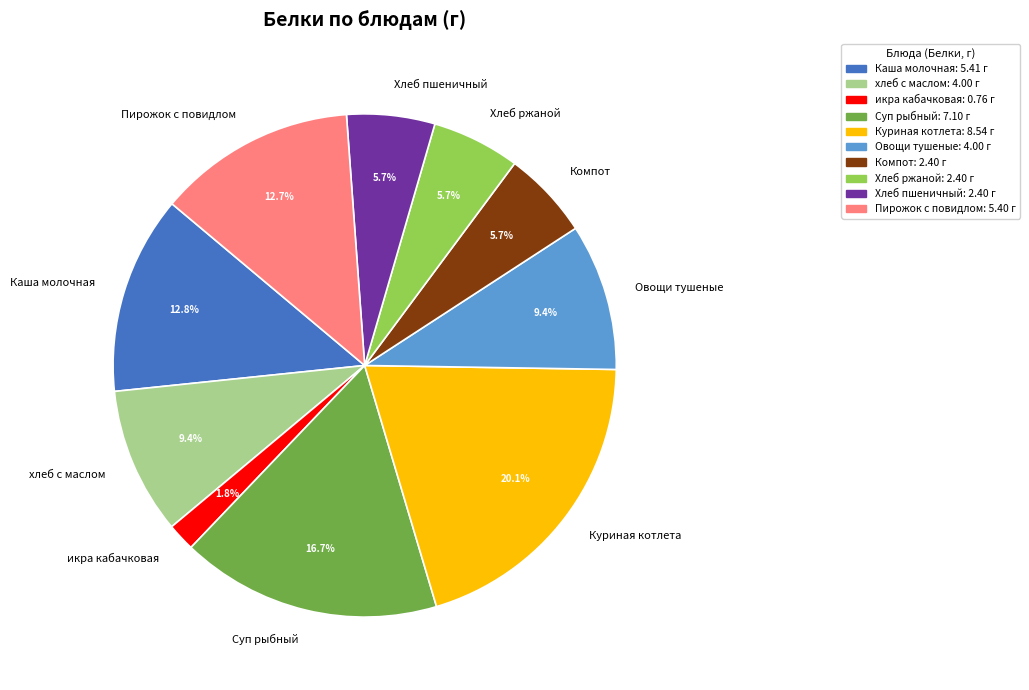

To the nearest percent, what is the combined percentage of Овощи тушеные and Компот?

15%